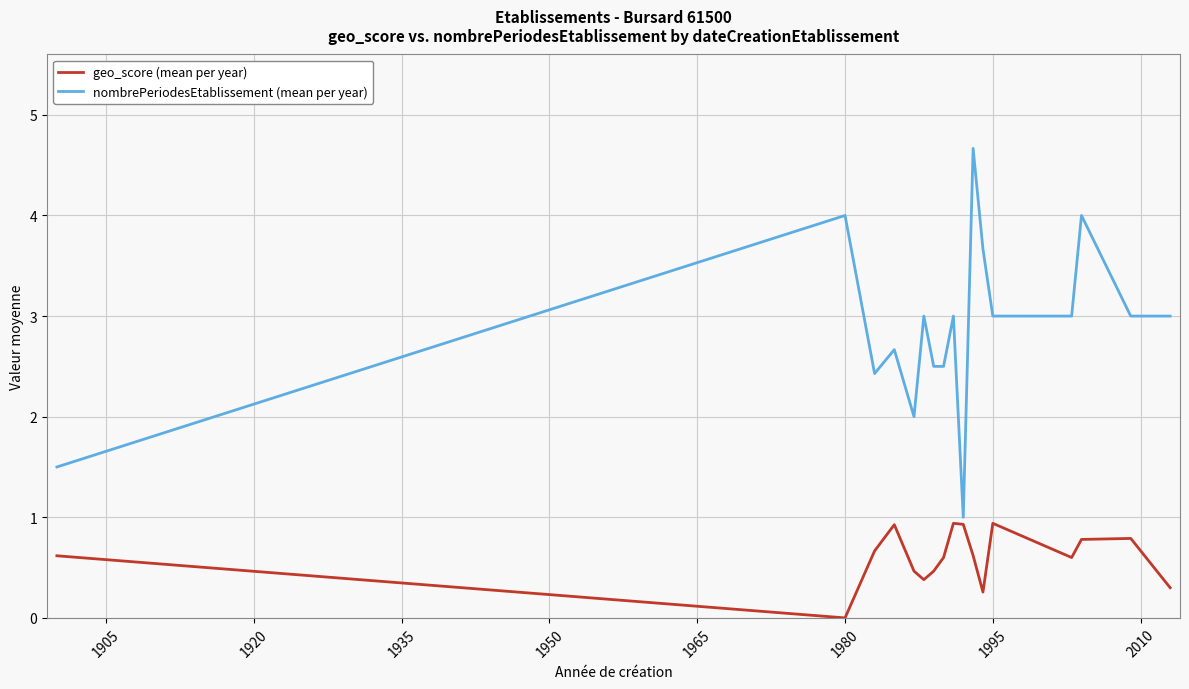

List the series in order of their peak value, lowest first.

geo_score (mean per year), nombrePeriodesEtablissement (mean per year)